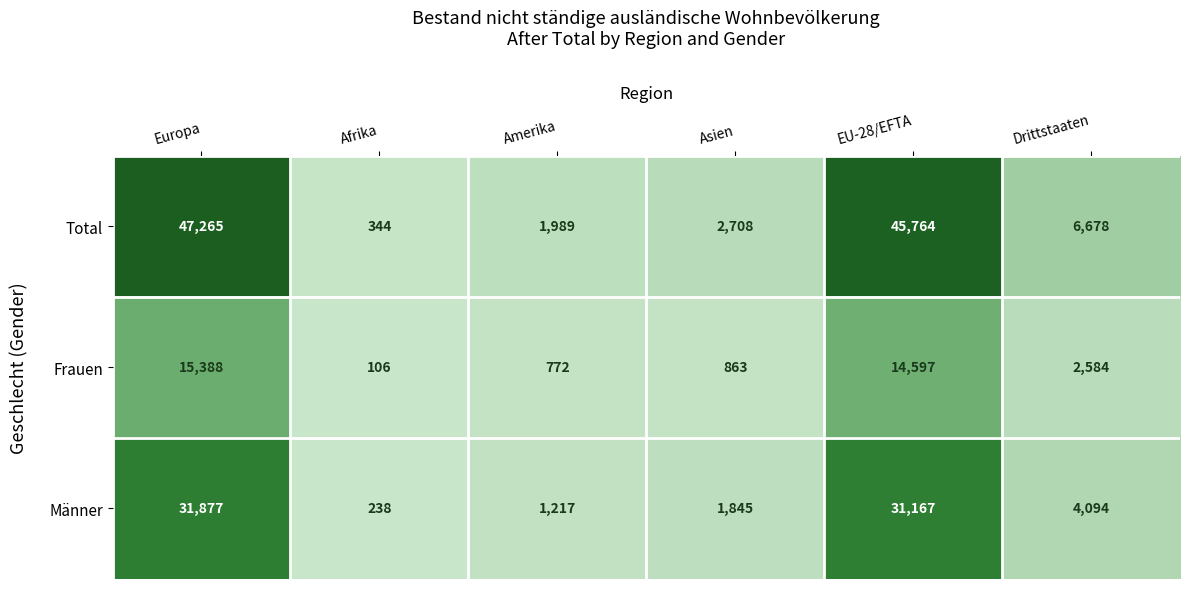

How many data points does each series have?

6